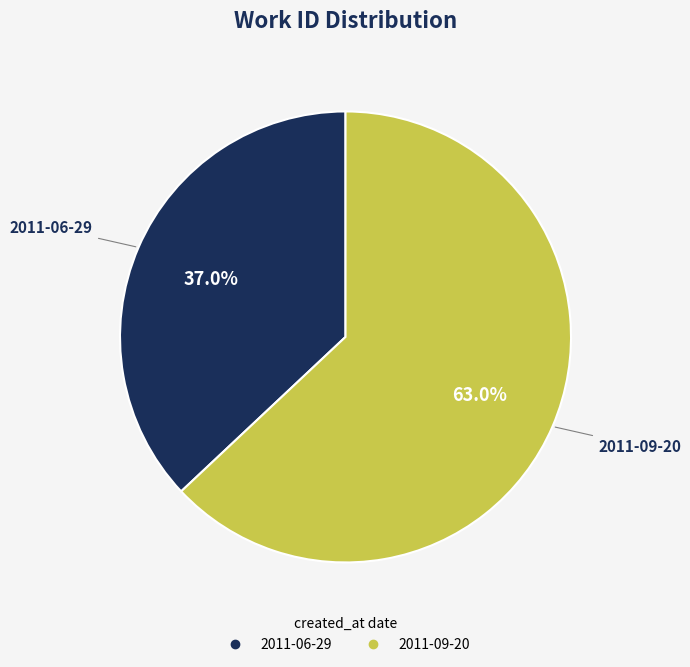

How many segments does this pie chart have?

2